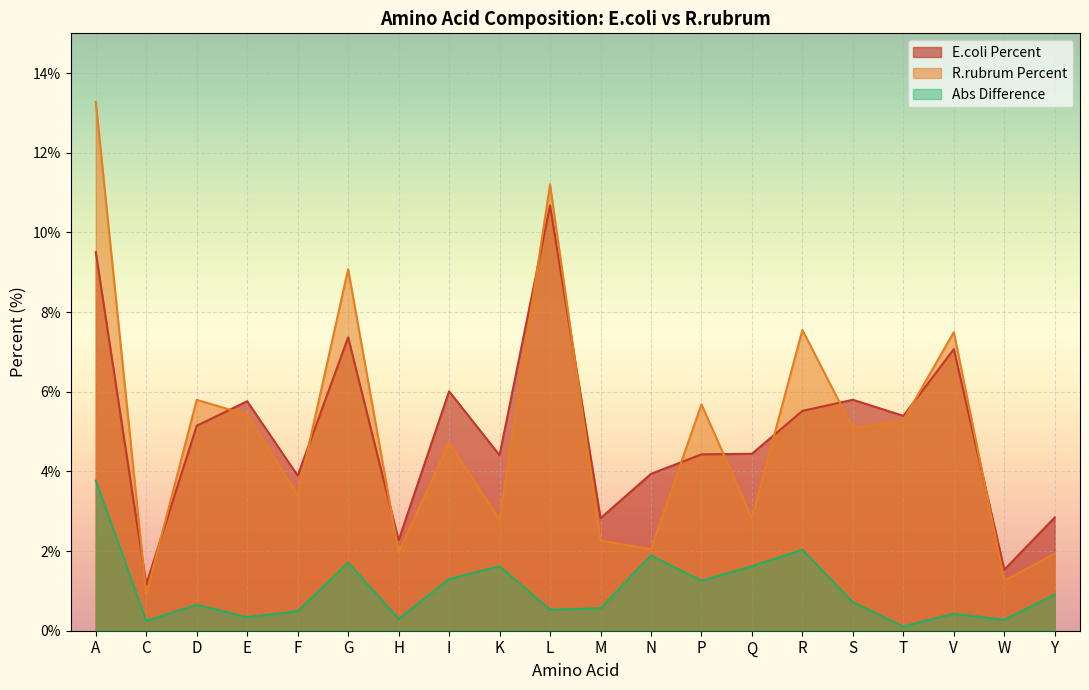

What is the sum of the E.coli Percent values at Q and S?

10.2